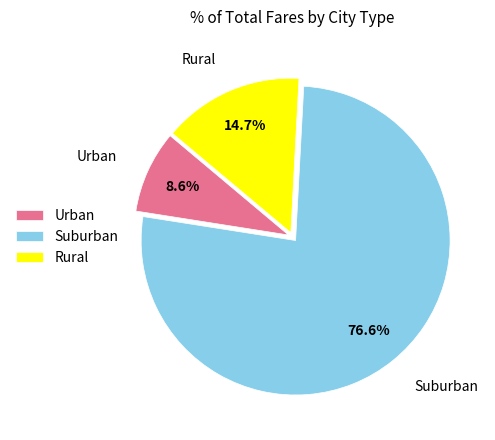

How many slices are in this pie chart?

3